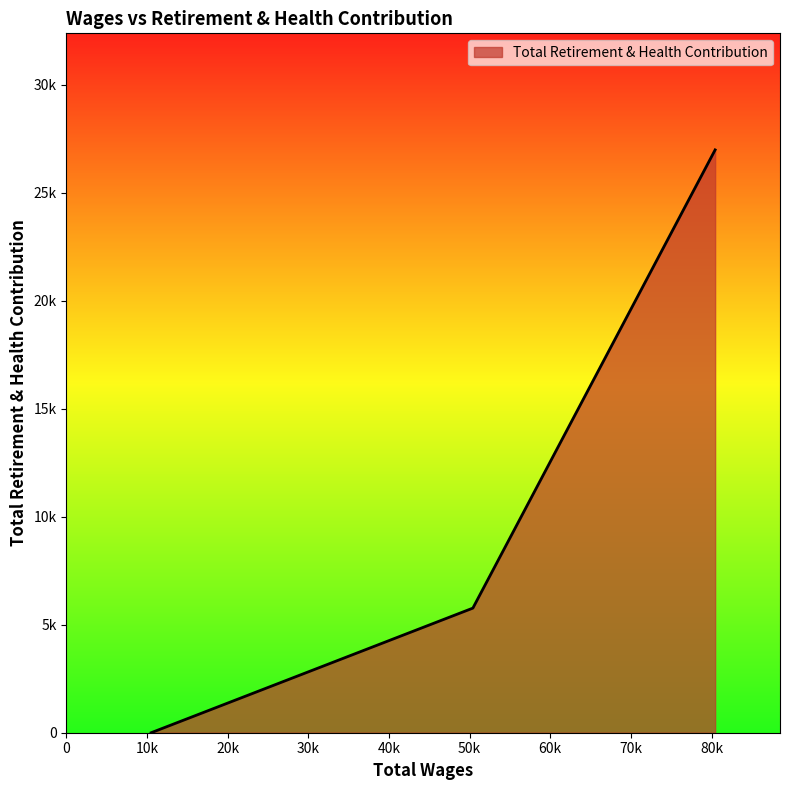

What is the difference between the maximum and minimum values?

26974